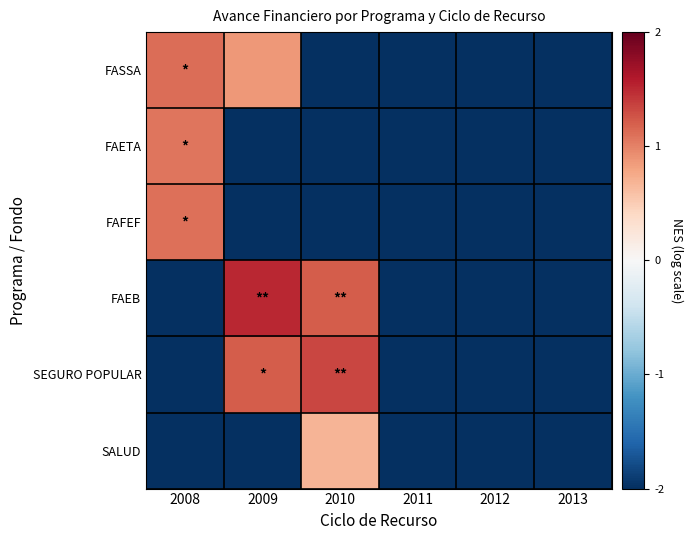

Rank the series by their maximum value, from lowest to highest.

SALUD, FAETA, FAFEF, FASSA, SEGURO POPULAR, FAEB